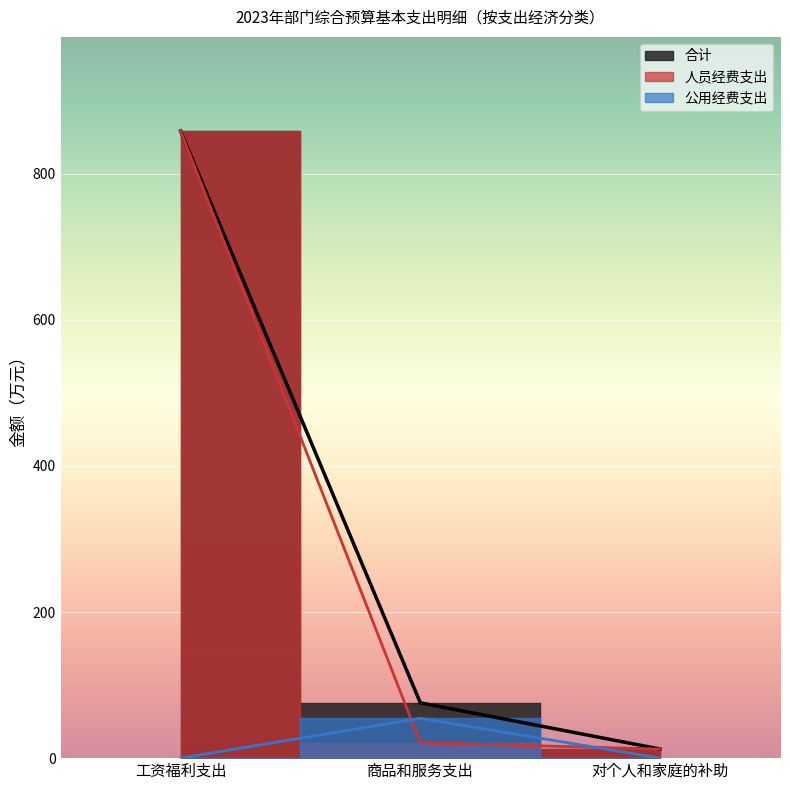

What are all the series names shown in the legend?

合计, 人员经费支出, 公用经费支出